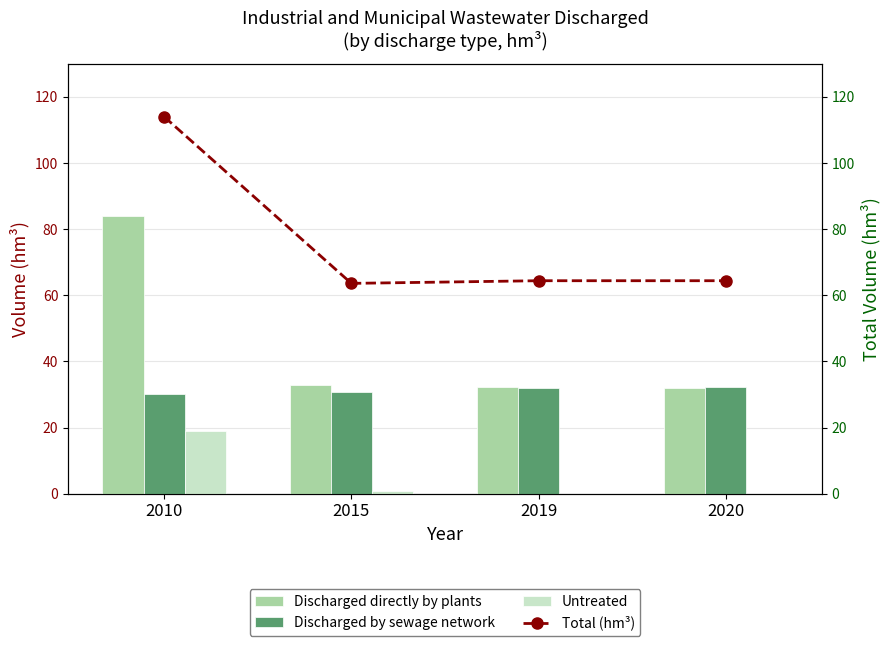

The value of Discharged directly by plants at 2020 is 47.7. True or false?

False